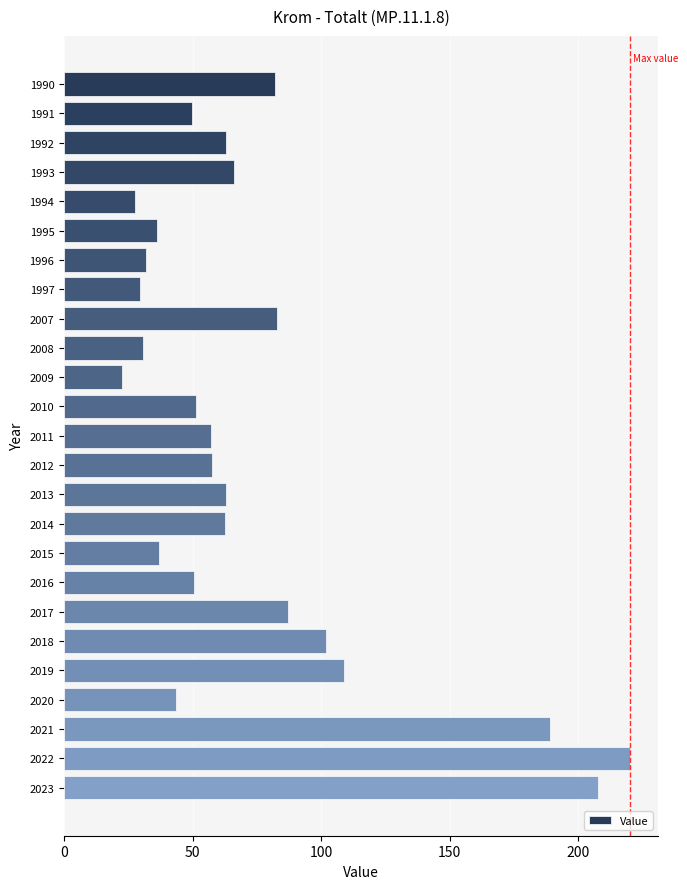

Approximately how many times larger is the value at 2007 compared to 2019?

0.8